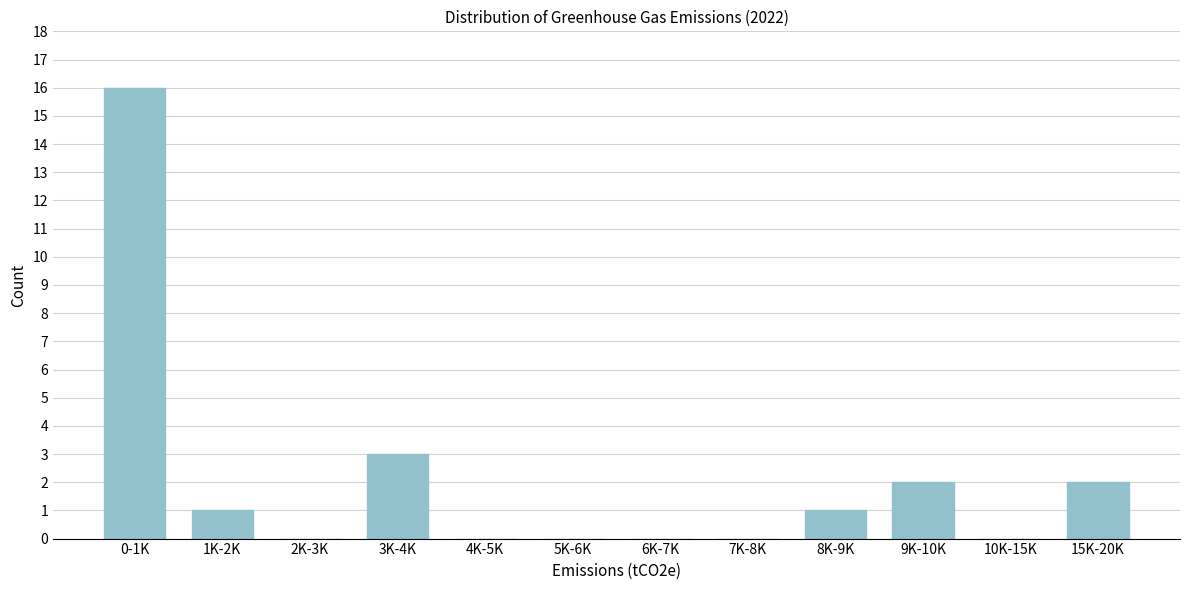

Reading left to right, transcribe all the data shown in this chart.

0-1K=16	1K-2K=1	2K-3K=0	3K-4K=3	4K-5K=0	5K-6K=0	6K-7K=0	7K-8K=0	8K-9K=1	9K-10K=2	10K-15K=0	15K-20K=2